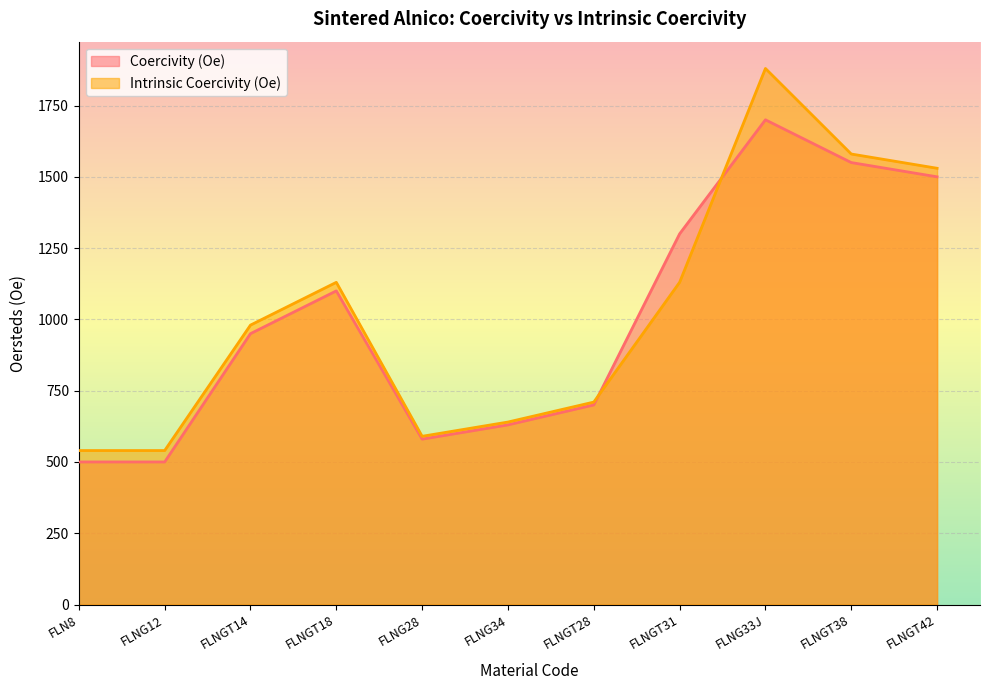

What is the average value of the Coercivity (Oe) series?

1001